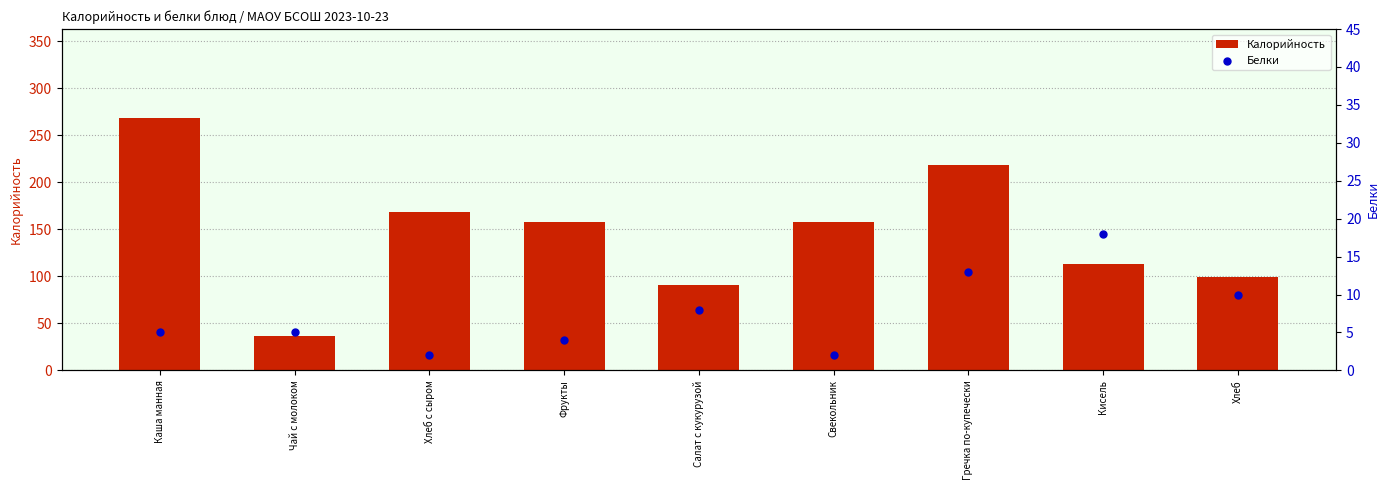

Which series has the largest total across all categories?

Калорийность